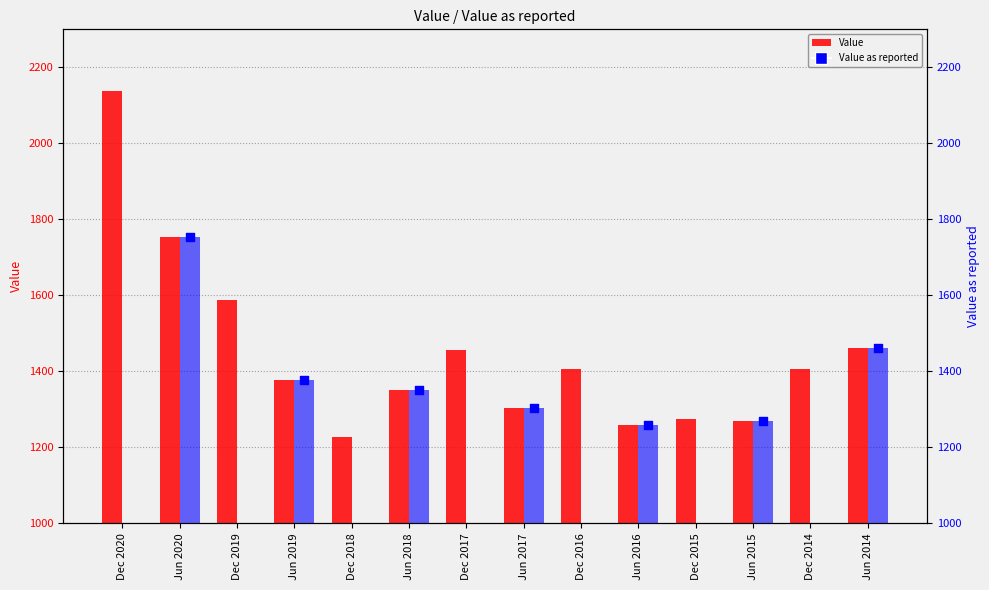

At which category is the sum across all series the highest?

Jun 2020